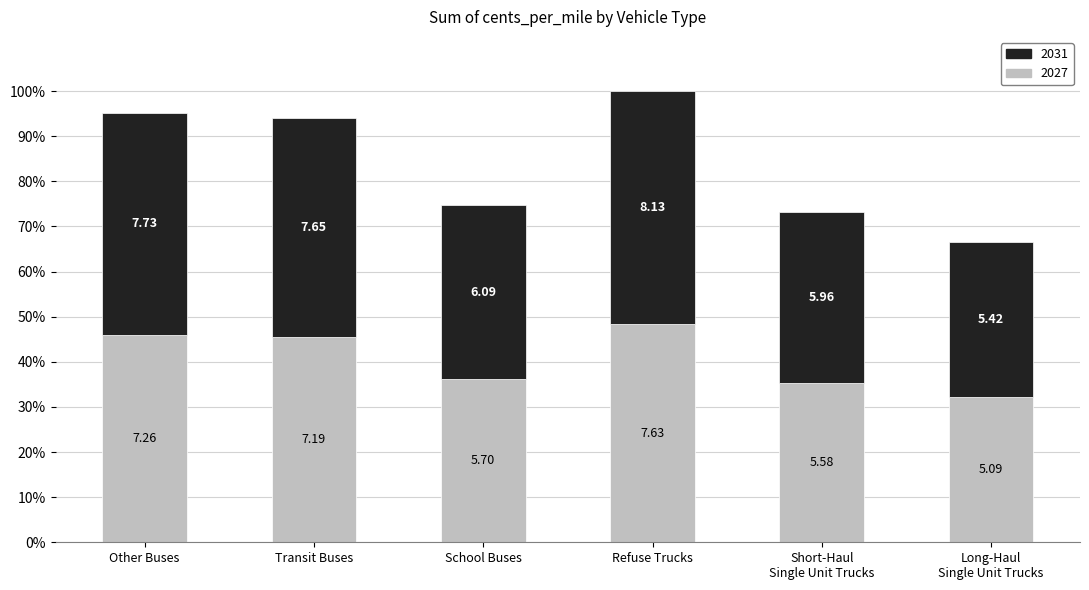

What are all the series names shown in the legend?

2031, 2027